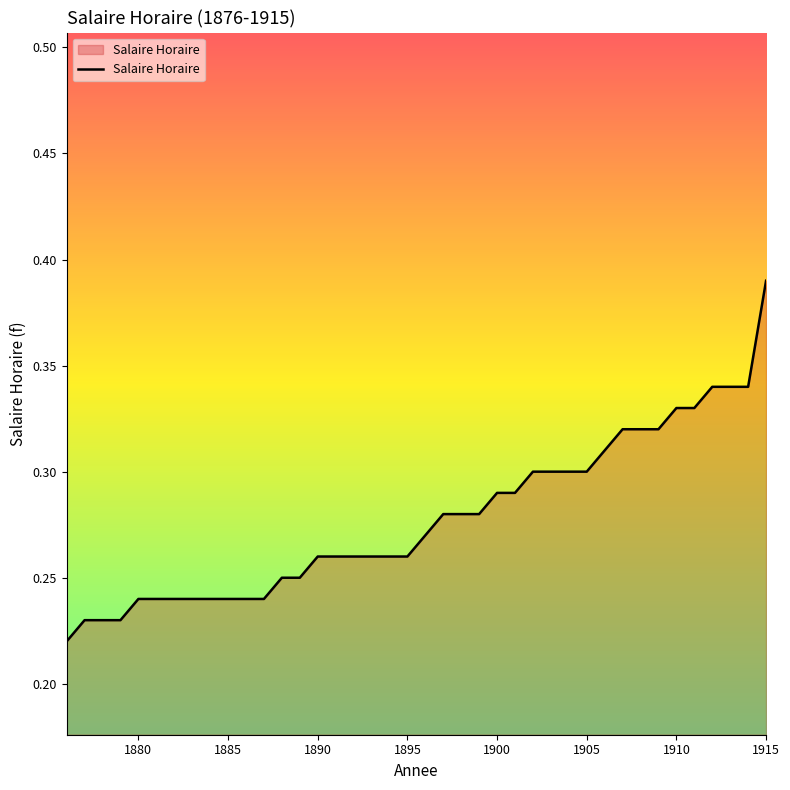

Which category has the highest value across all series?

1915